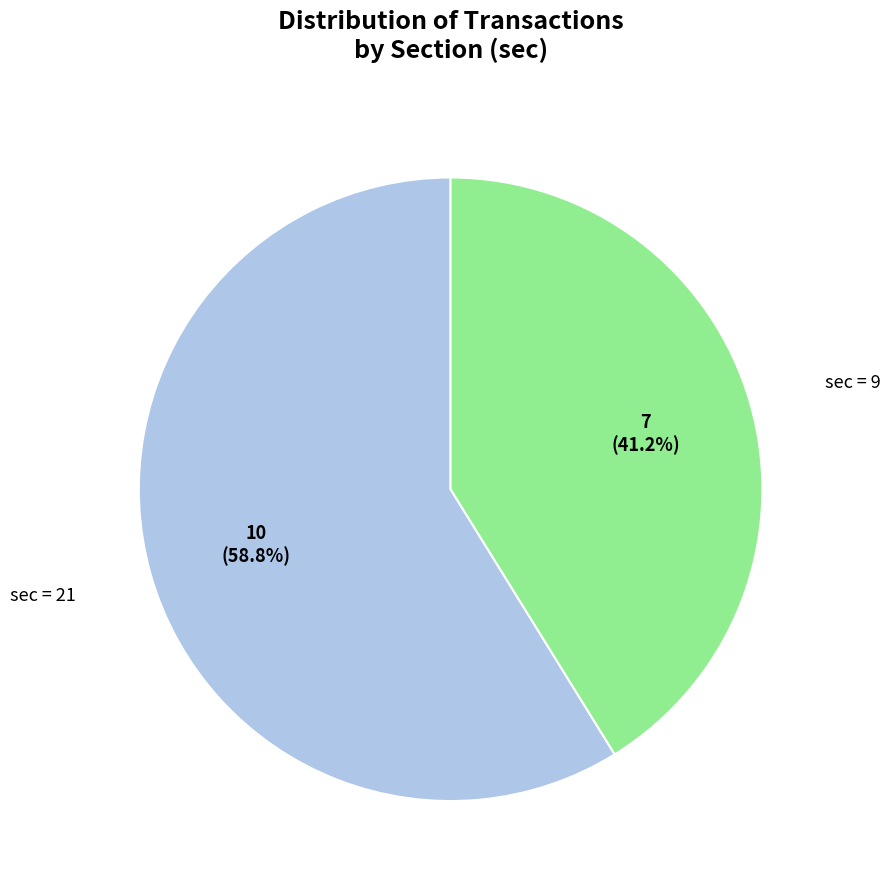

Count the number of slices in the pie.

2